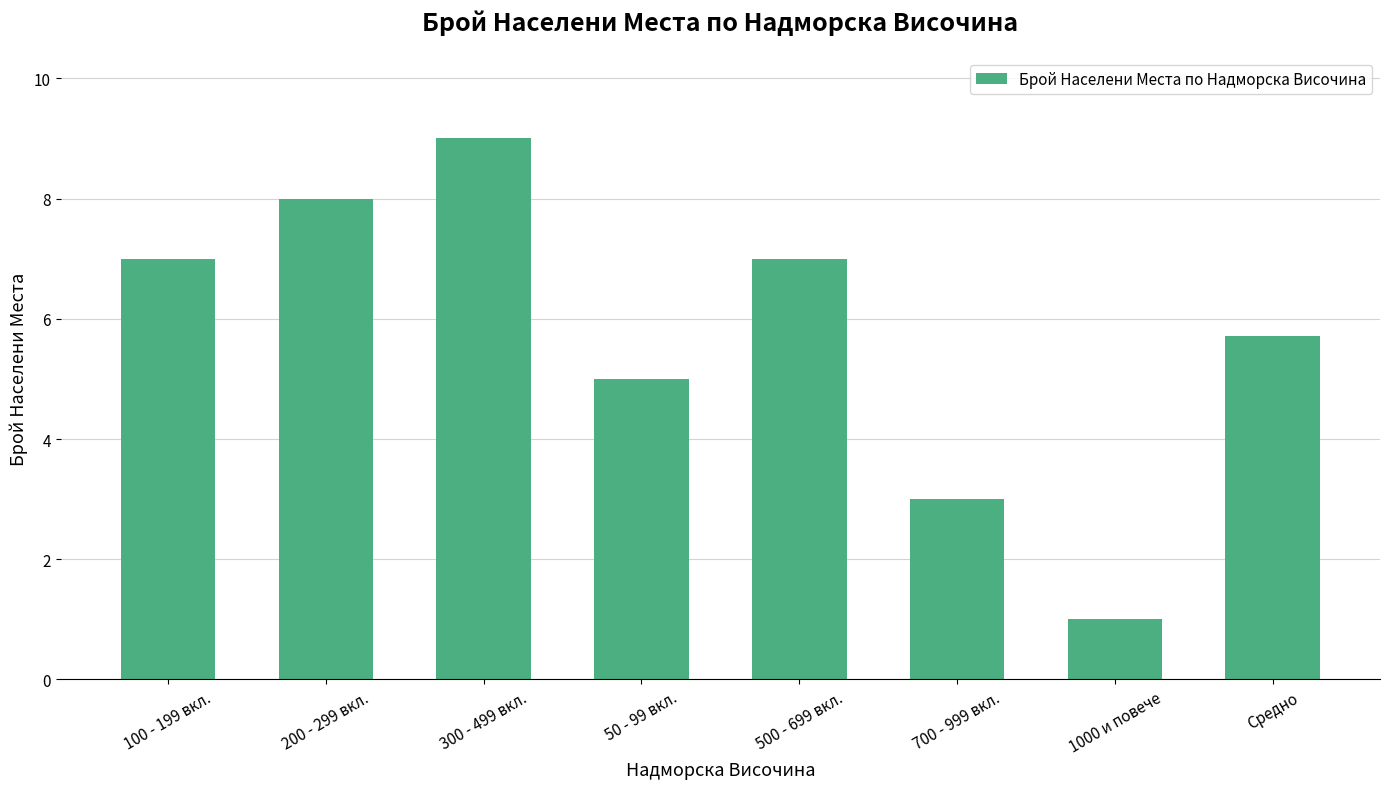

The chart shows a value of 1.0 at 1000 и повече. True or false?

True